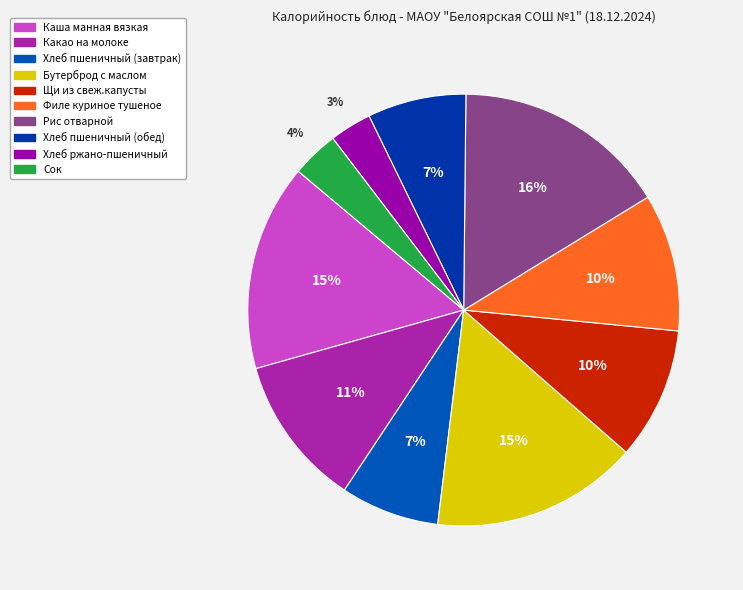

Is the sum of Филе куриное тушеное and Щи из свеж.капусты greater than half?

No